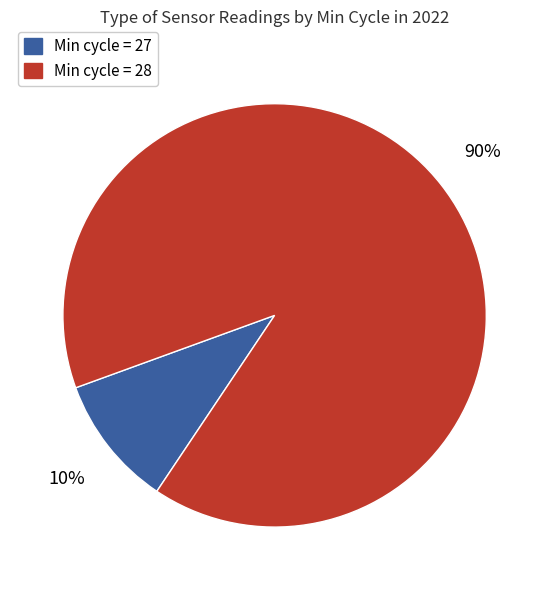

Does any single category account for the majority?

Yes